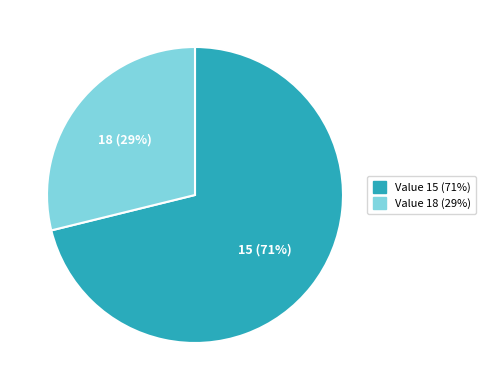

To the nearest percent, what is the difference between the 18 and 15 slice percentages?

42%